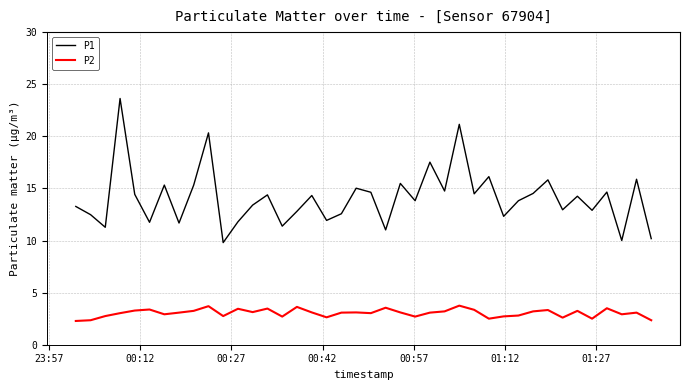

Does the chart have visible grid lines?

Yes